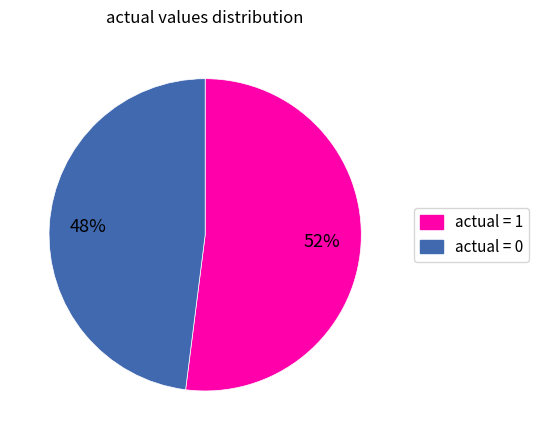

Is there any slice that represents more than half of the pie?

Yes